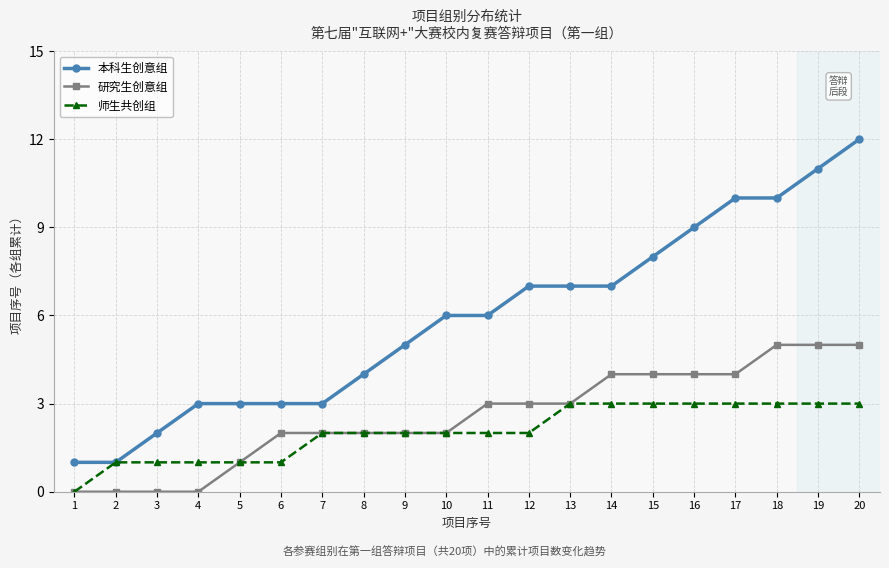

How many distinct data groups are displayed?

3